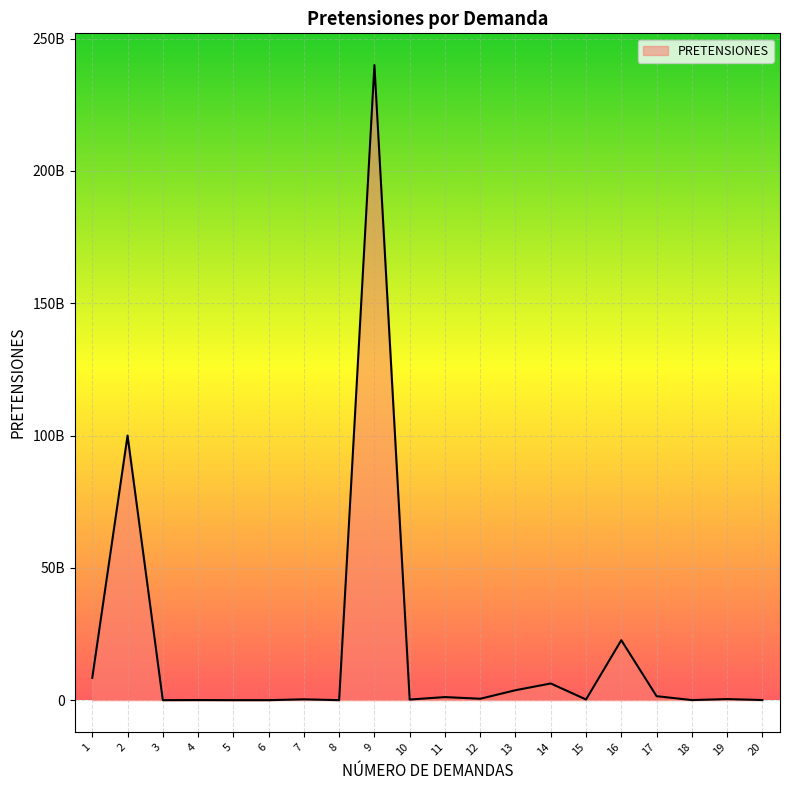

Does the chart display data point markers on the line(s)?

No